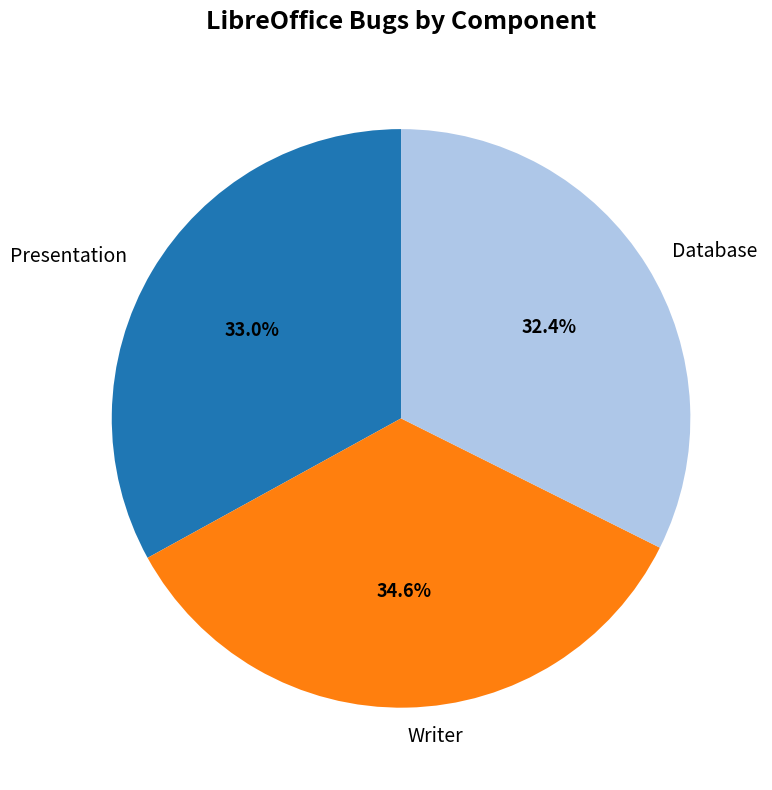

To the nearest percent, what is the difference between the largest and smallest slice percentages?

2%